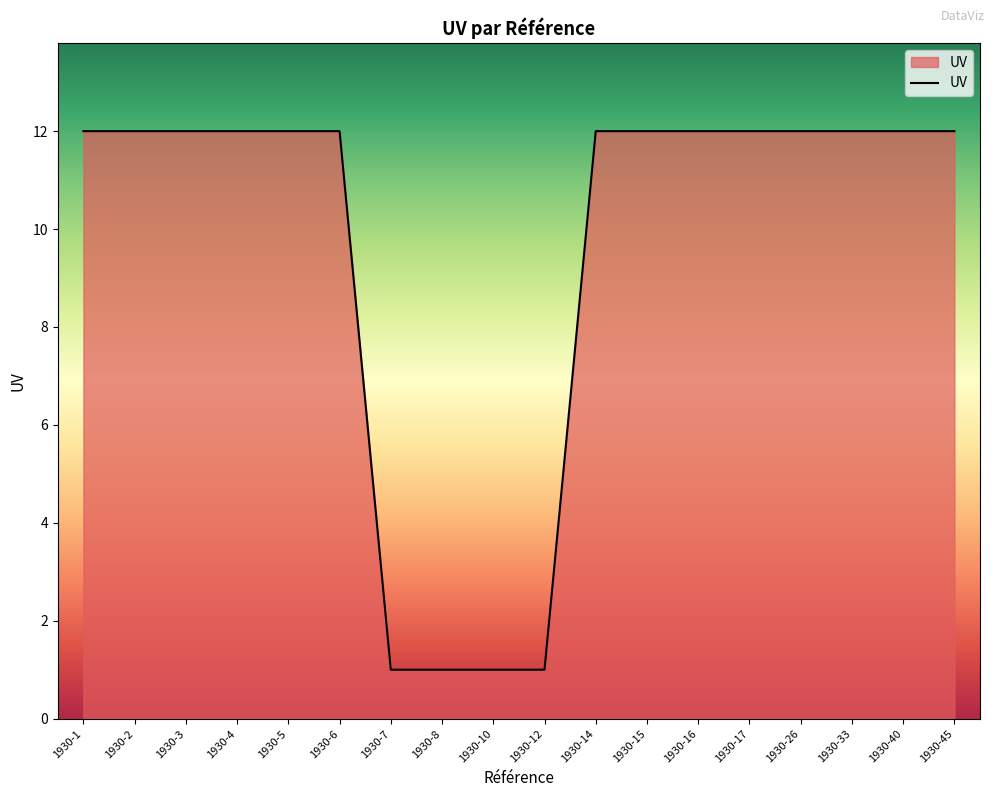

What is the greatest value displayed?

12